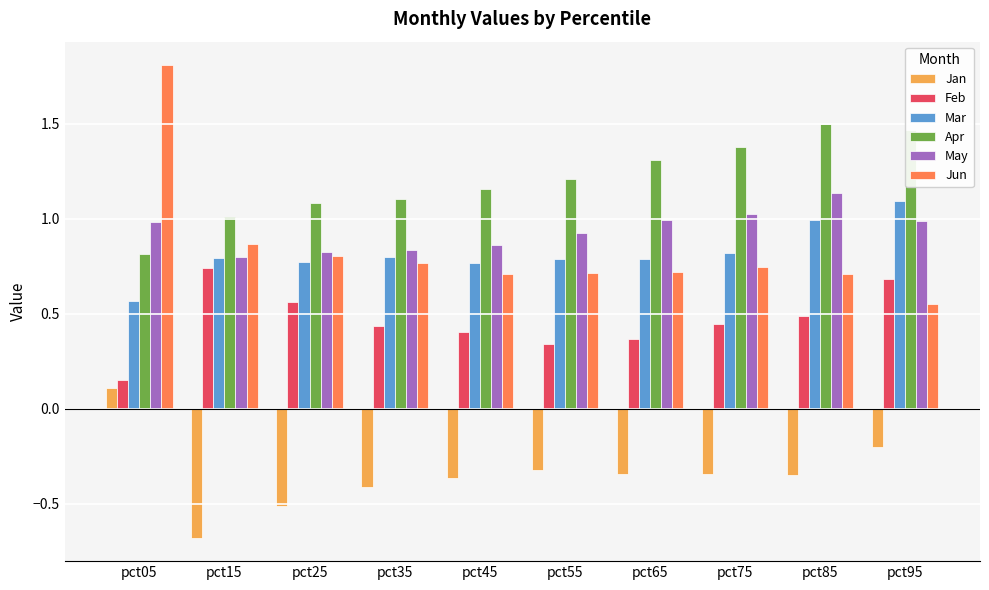

Which label corresponds to the largest value in the chart?

pct05